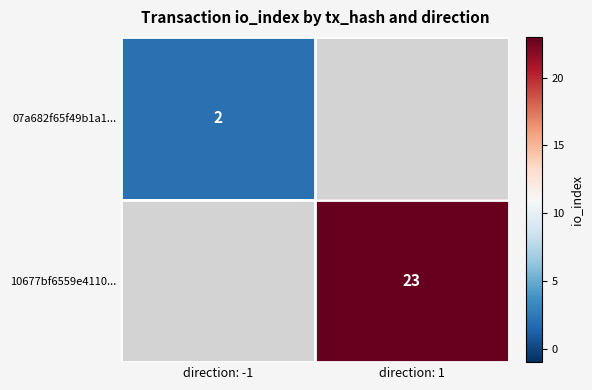

The 10677bf6559e4110... series shows 38 at direction: 1. True or false?

False